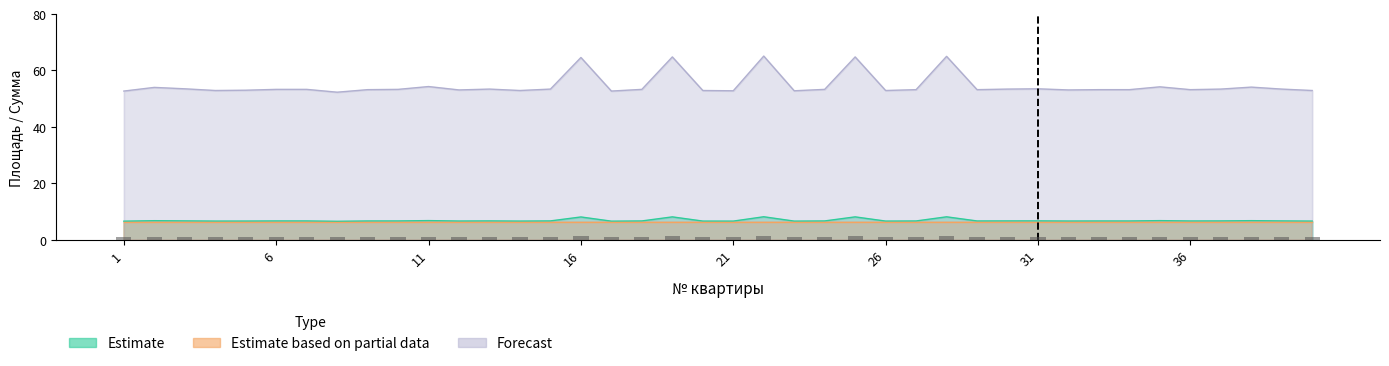

Are the bars grouped side by side (vs. stacked)?

Yes